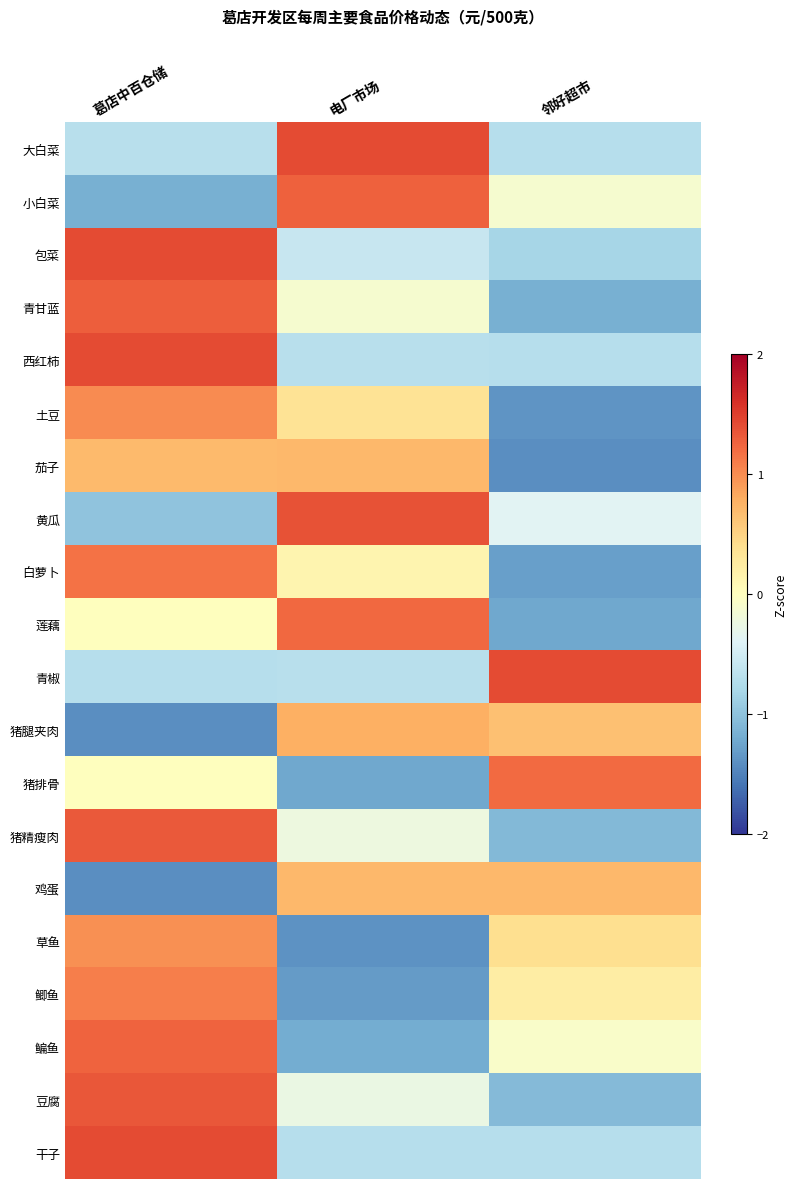

At 葛店中百仓储, list the series in order from largest to smallest.

干子, 西红柿, 包菜, 豆腐, 猪精瘦肉, 青甘蓝, 鳊鱼, 白萝卜, 鲫鱼, 土豆, 草鱼, 茄子, 猪排骨, 莲藕, 大白菜, 青椒, 黄瓜, 小白菜, 猪腿夹肉, 鸡蛋